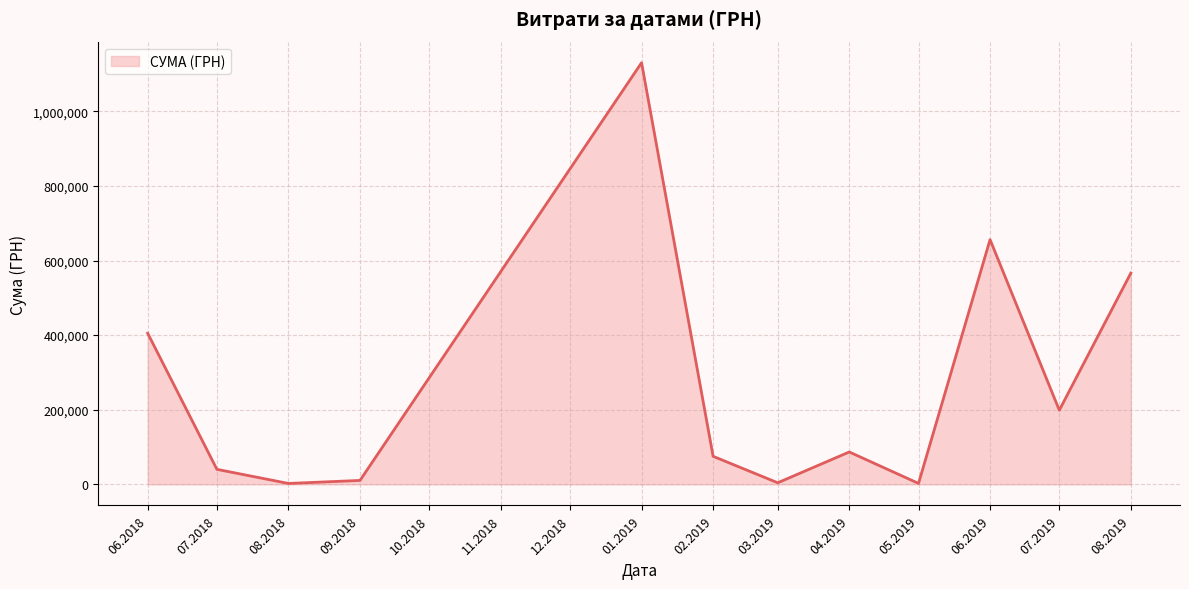

What is the difference between the maximum and minimum values?

1127762.6